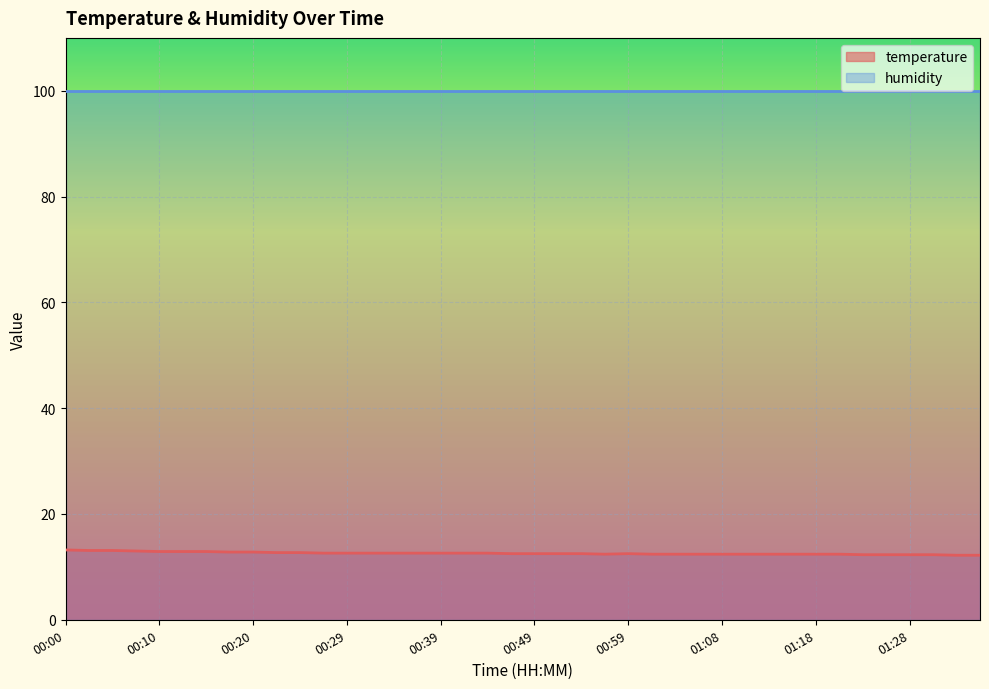

Approximately how many times larger is the value at 01:08 compared to 00:54?

1.0